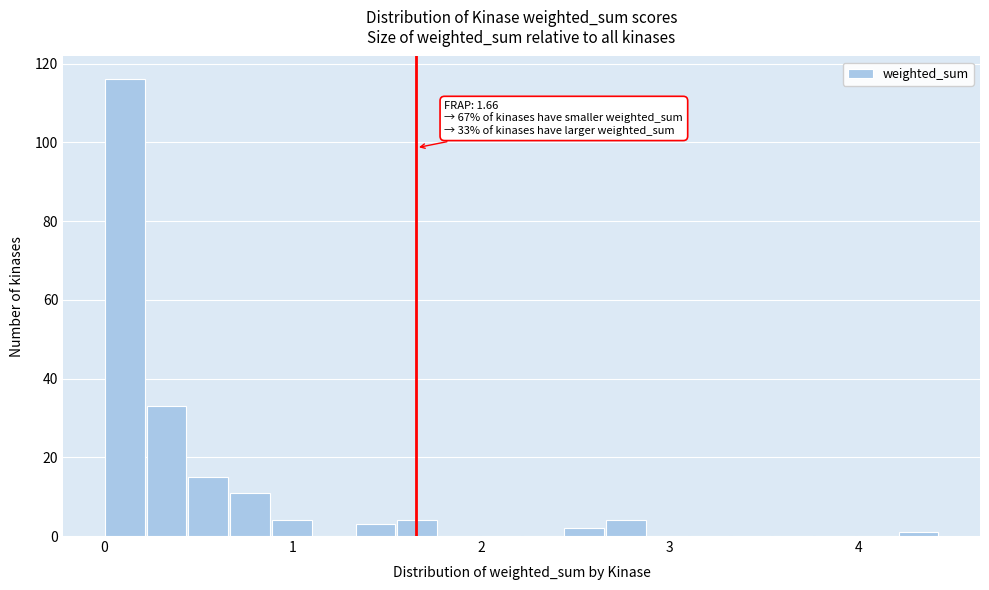

Around what value on the x-axis is the tallest bar? Give the approximate position of its centre, as read against the axis.

0.1